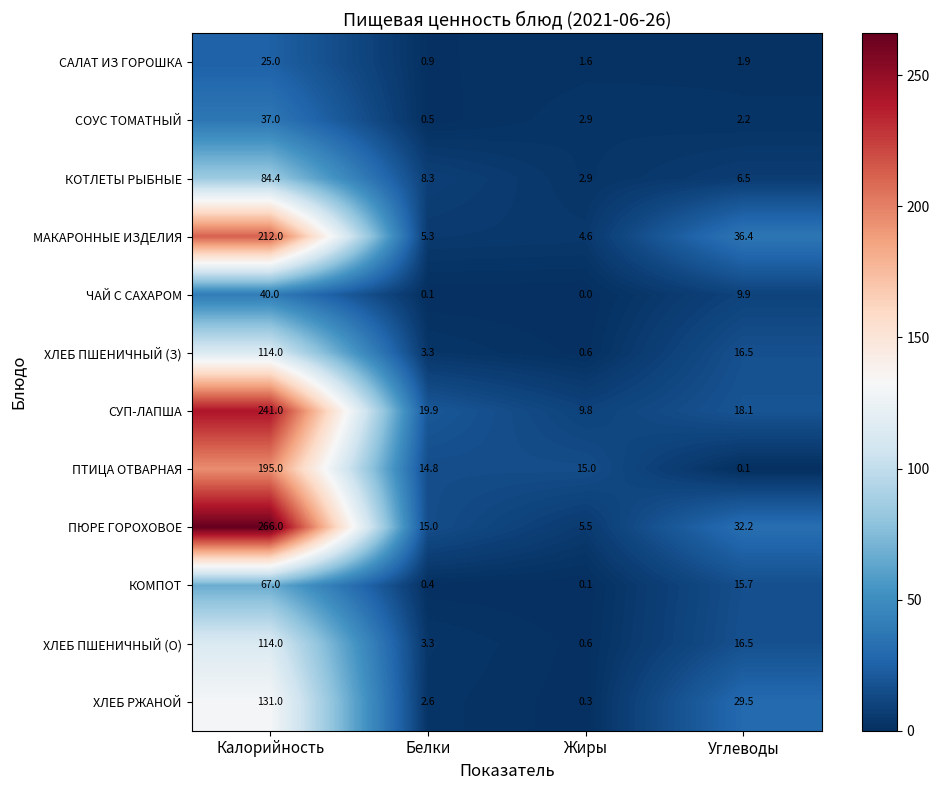

Between Белки and Углеводы, which series saw the biggest shift?

МАКАРОННЫЕ ИЗДЕЛИЯ